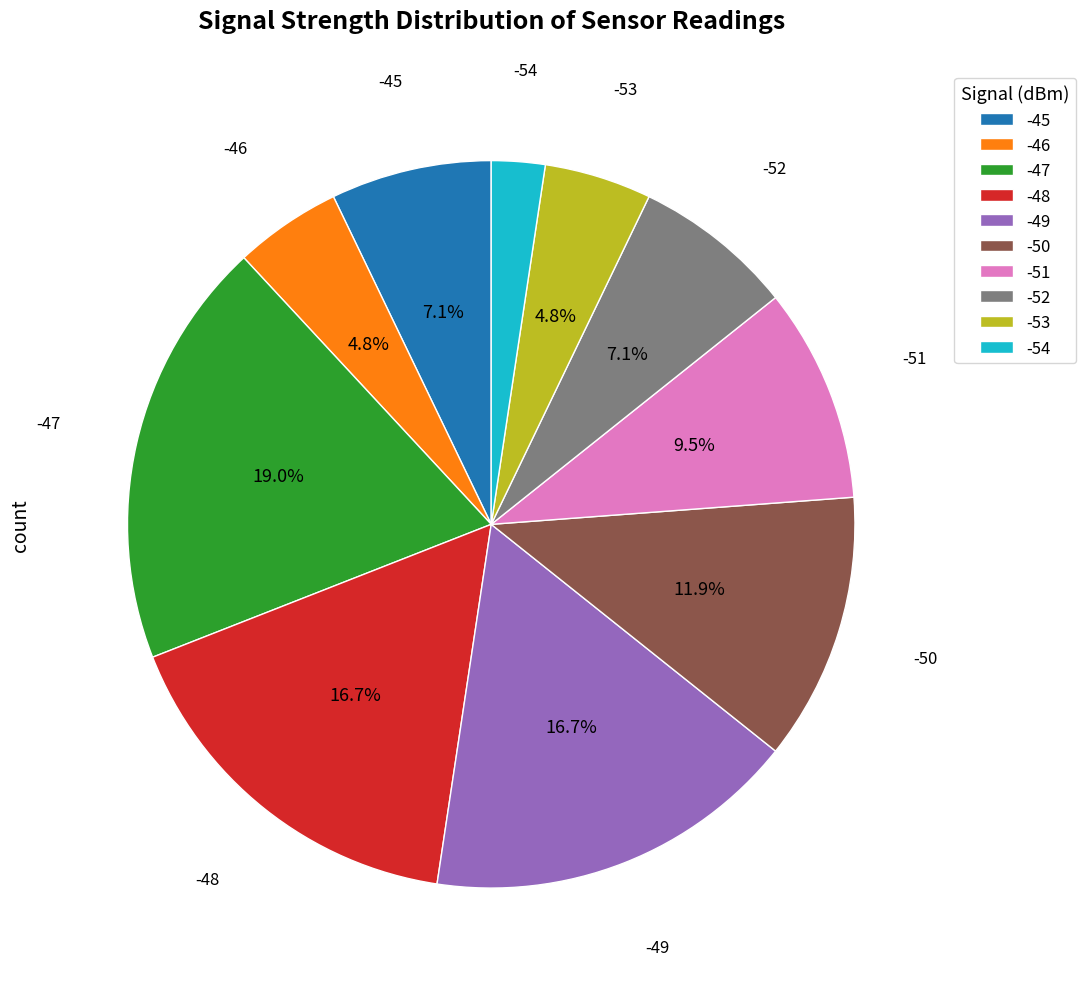

Approximately how many times larger is the value at -52 compared to -48?

0.4